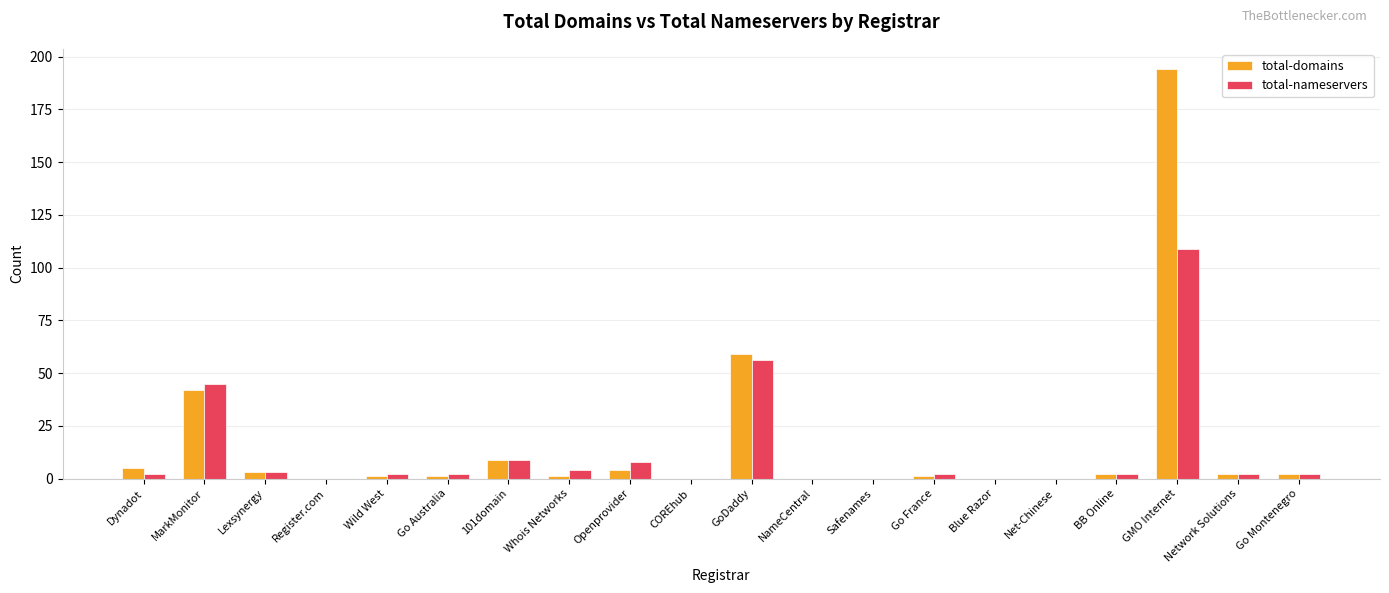

The total-nameservers series shows 154 at GMO Internet. True or false?

False